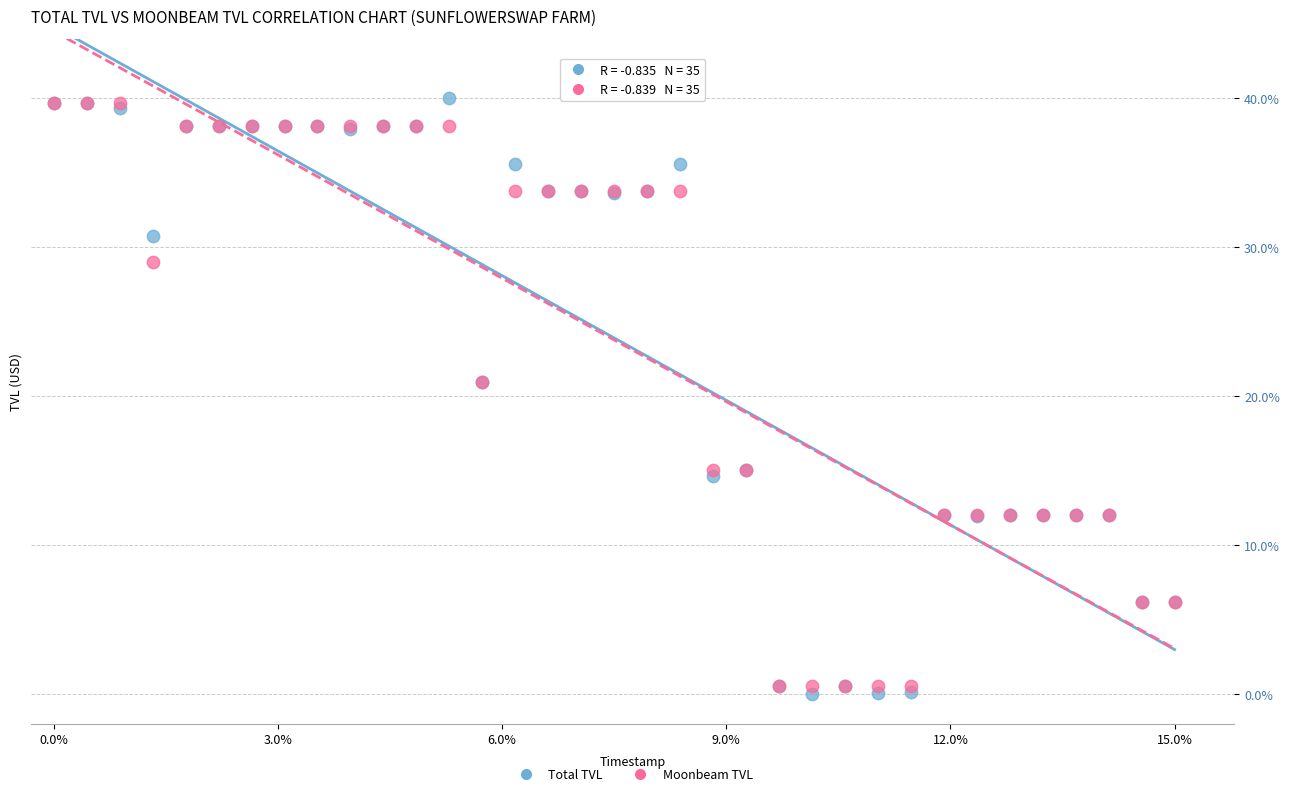

What are all the series names shown in the legend?

Total TVL, Moonbeam TVL